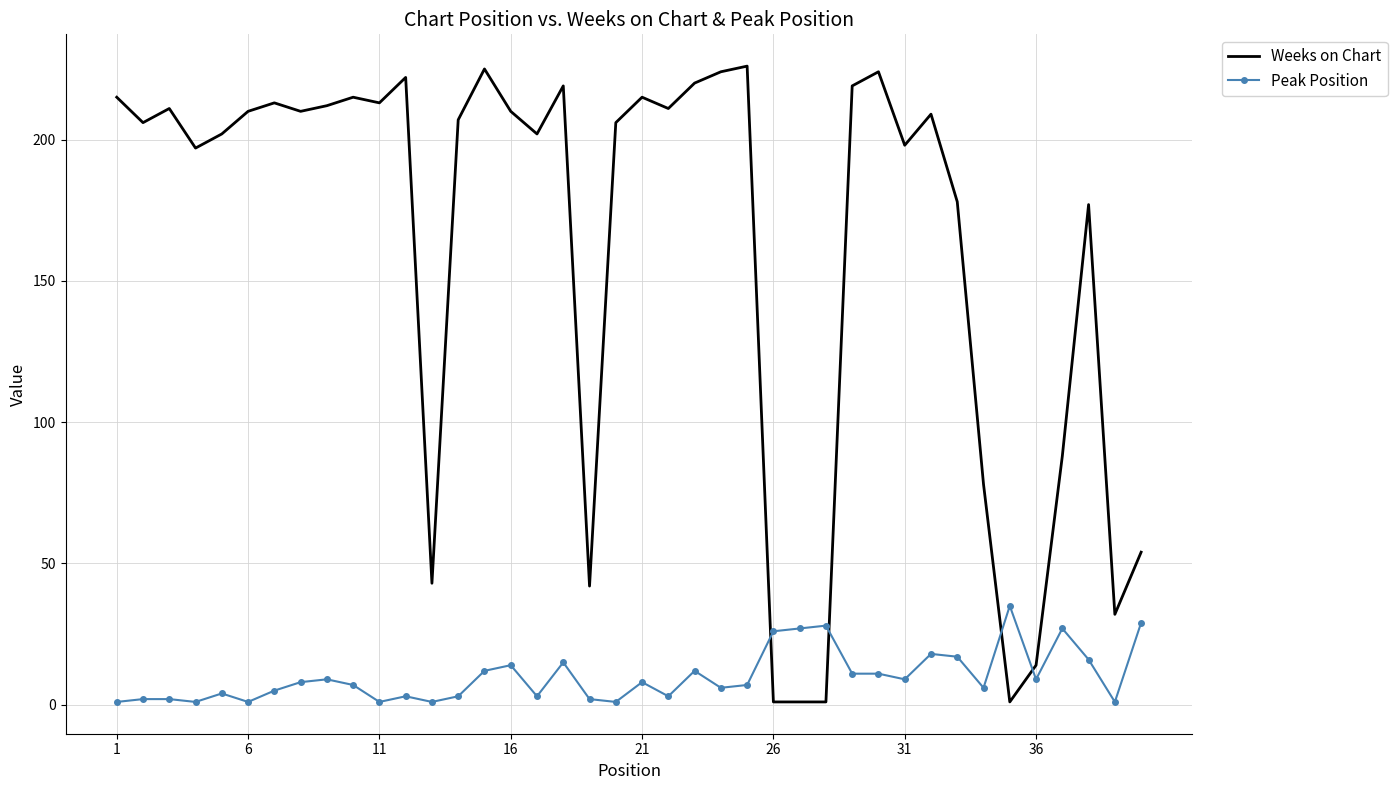

Rank the series by their average value, from highest to lowest.

Weeks on Chart, Peak Position